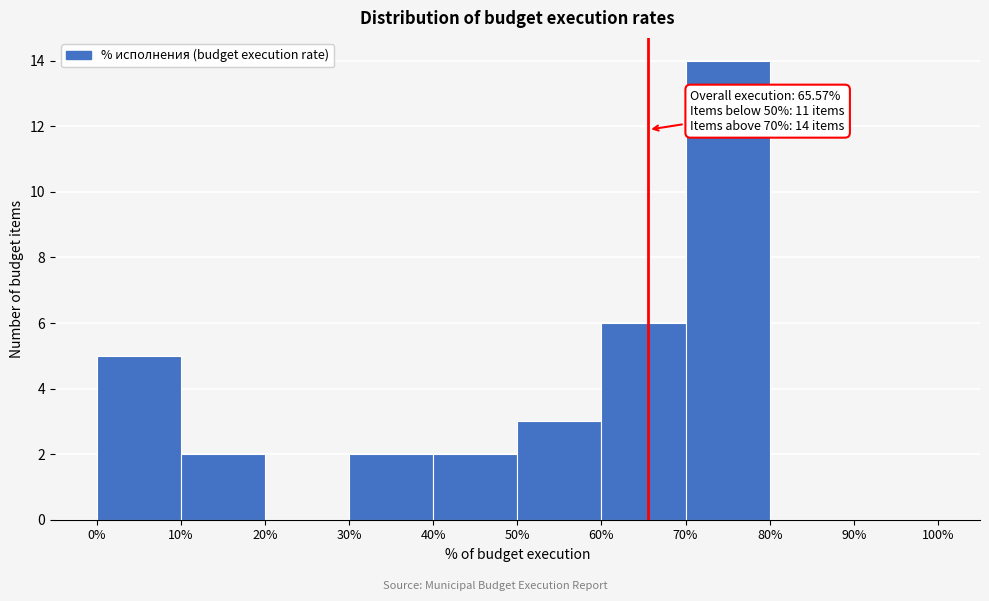

Over which range of the x-axis is the bar tallest?

70% to 80%